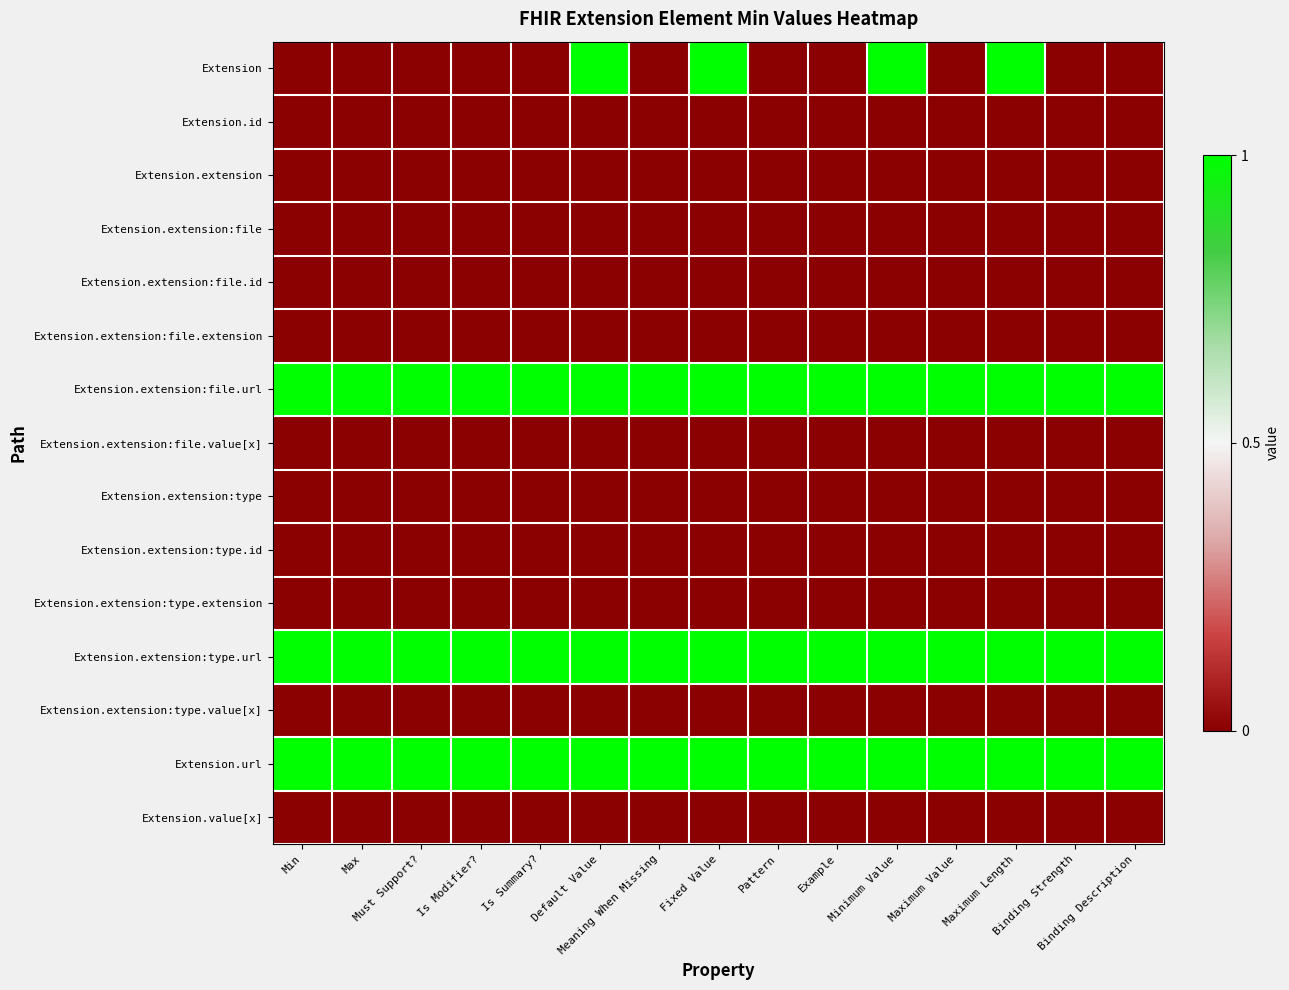

List the series in order of their peak value, highest first.

Extension, Extension.extension:file.url, Extension.extension:type.url, Extension.url, Extension.id, Extension.extension, Extension.extension:file, Extension.extension:file.id, Extension.extension:file.extension, Extension.extension:file.value[x], Extension.extension:type, Extension.extension:type.id, Extension.extension:type.extension, Extension.extension:type.value[x], Extension.value[x]